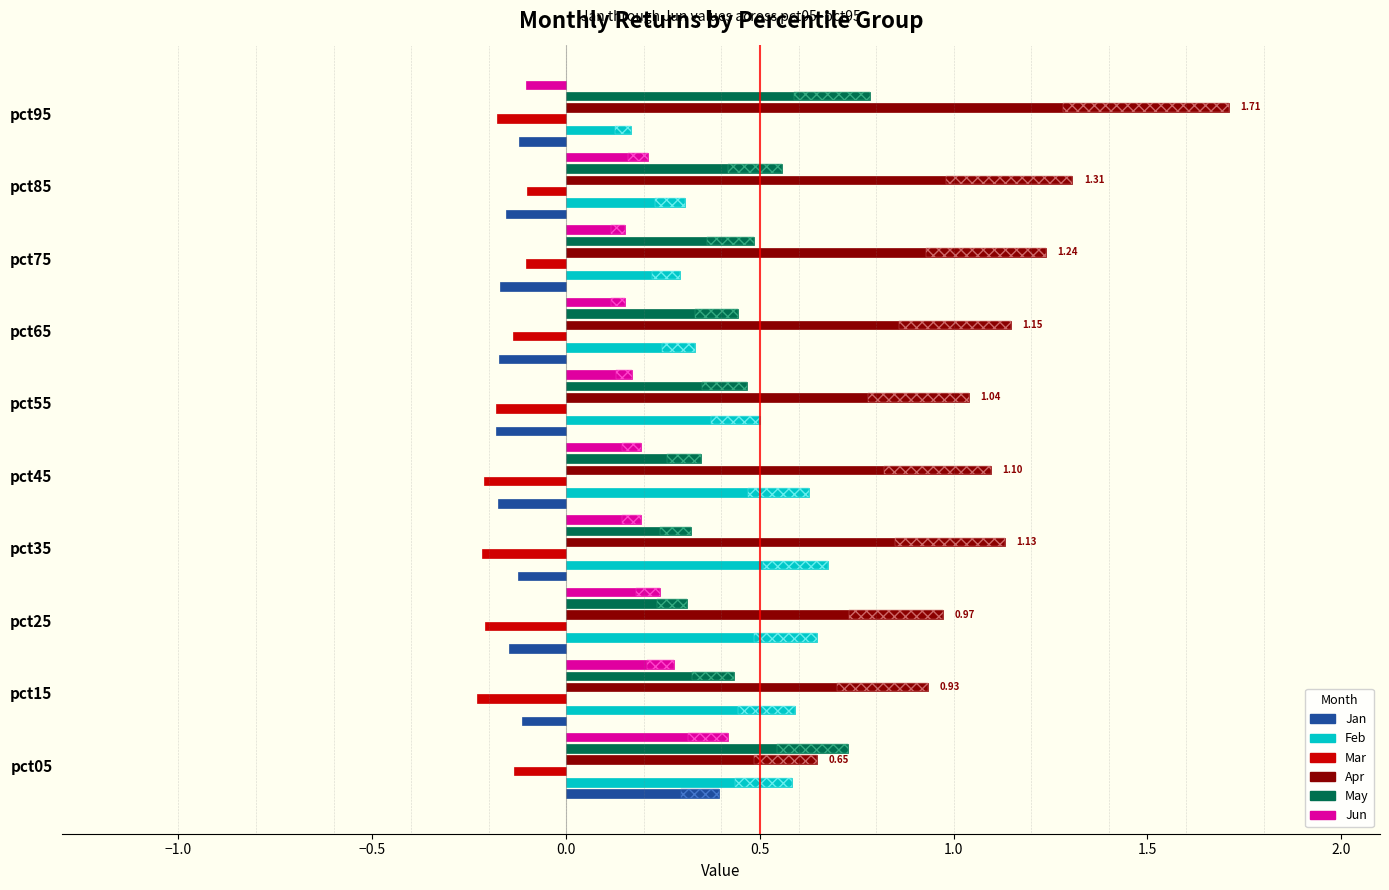

Rank the series at pct45 from highest to lowest value.

Apr, Feb, May, Jun, Jan, Mar